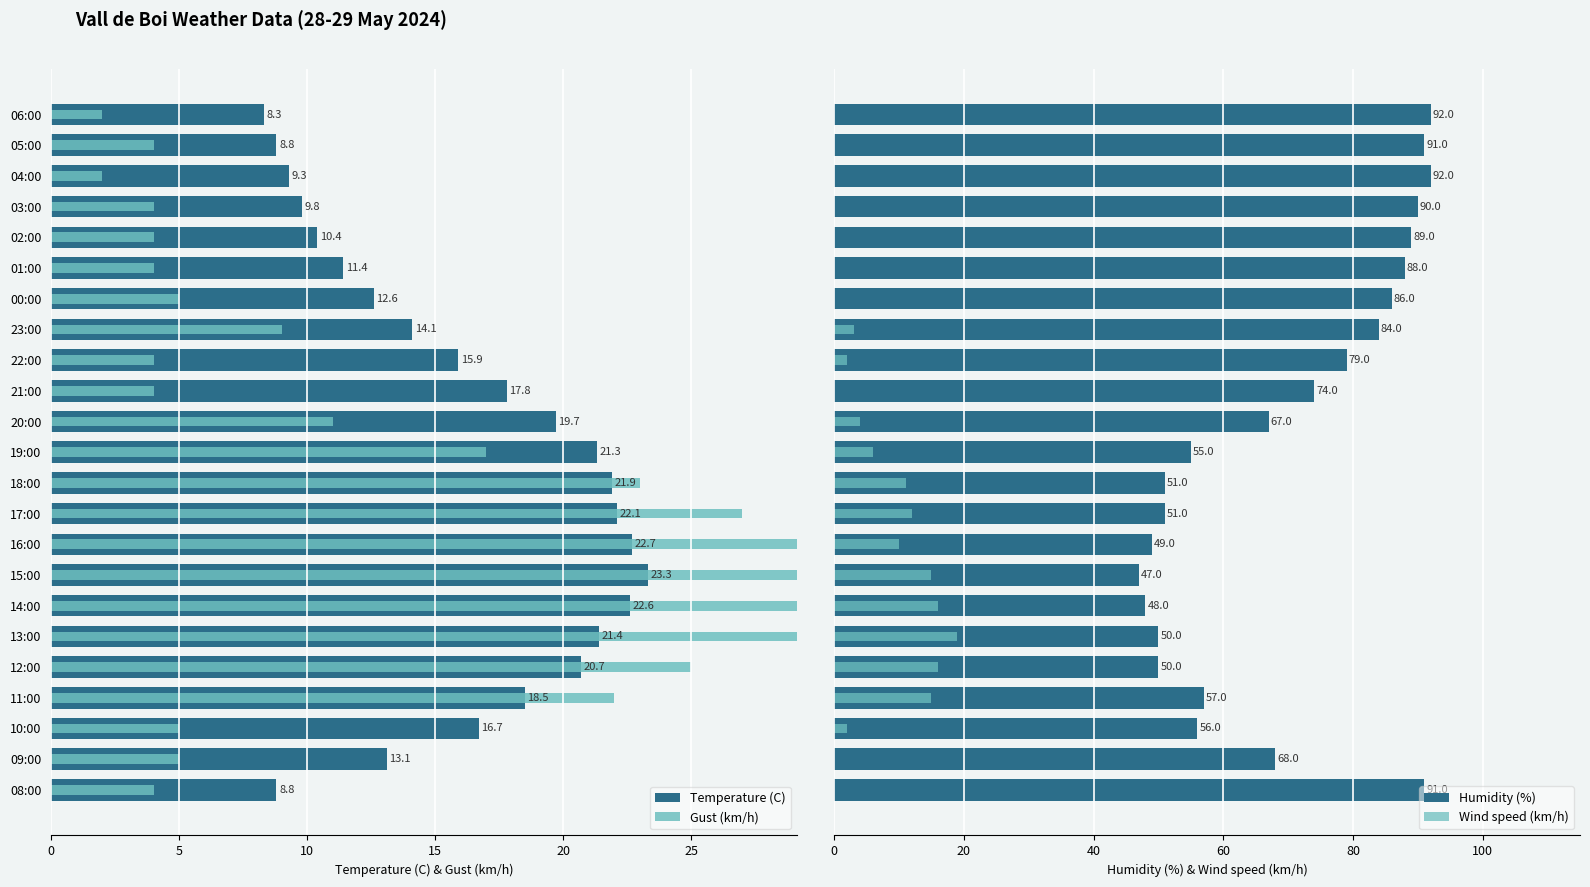

What is the label of the 6th bar from the right?

17